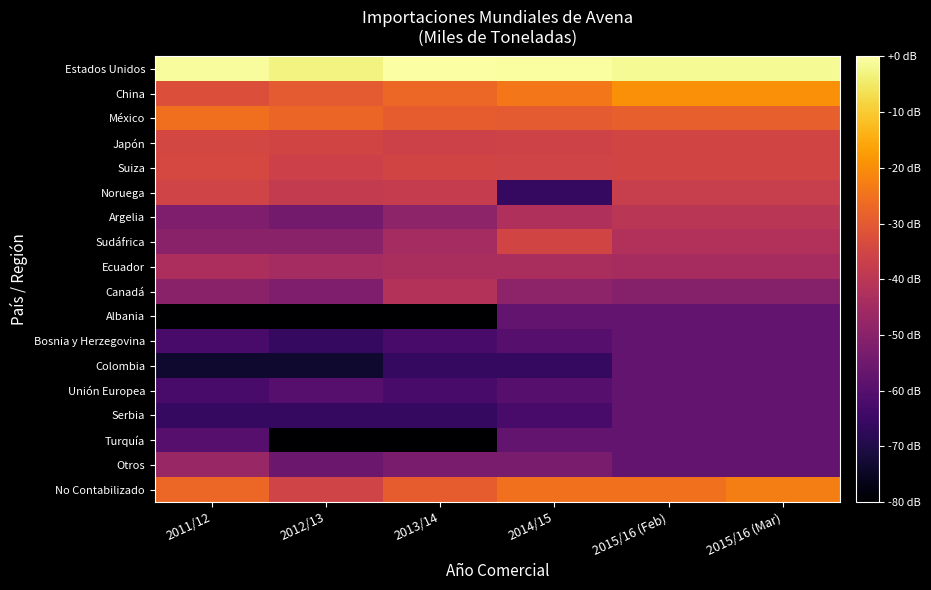

At which category is the sum across all series the highest?

2015/16 (Mar)